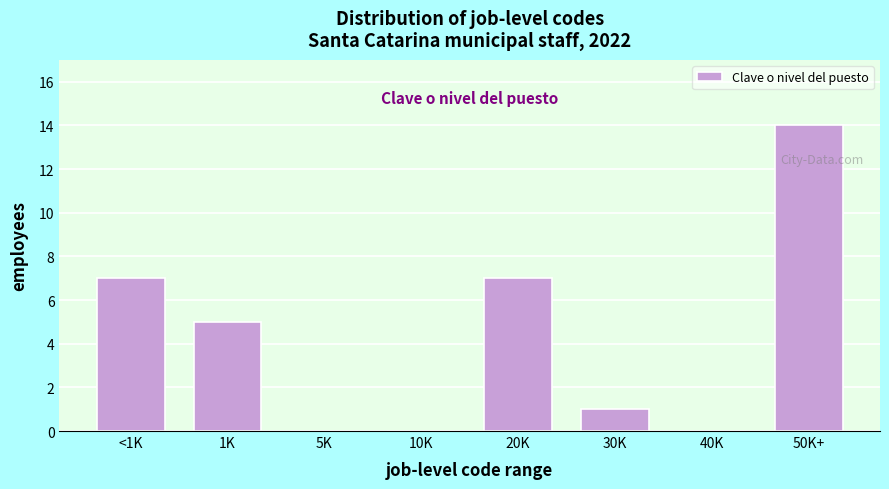

Reading left to right, list all the values displayed in this chart.

<1K=7	1K=5	5K=0	10K=0	20K=7	30K=1	40K=0	50K+=14